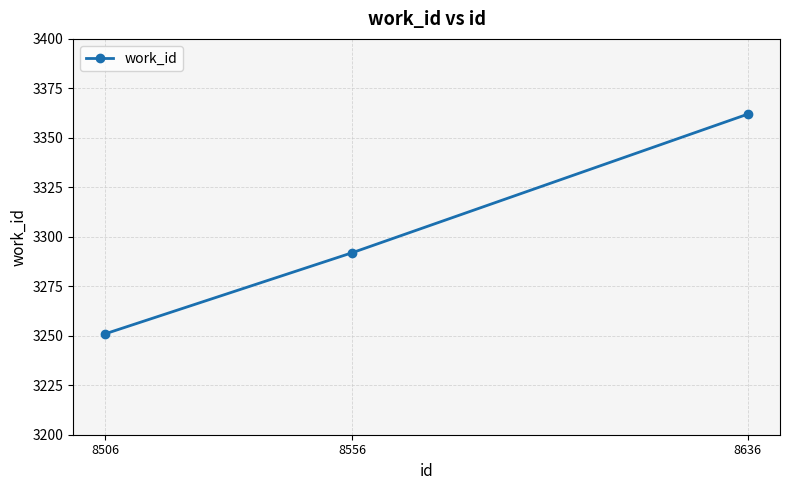

What is the approximate value at 8556, to the nearest 10?

3290